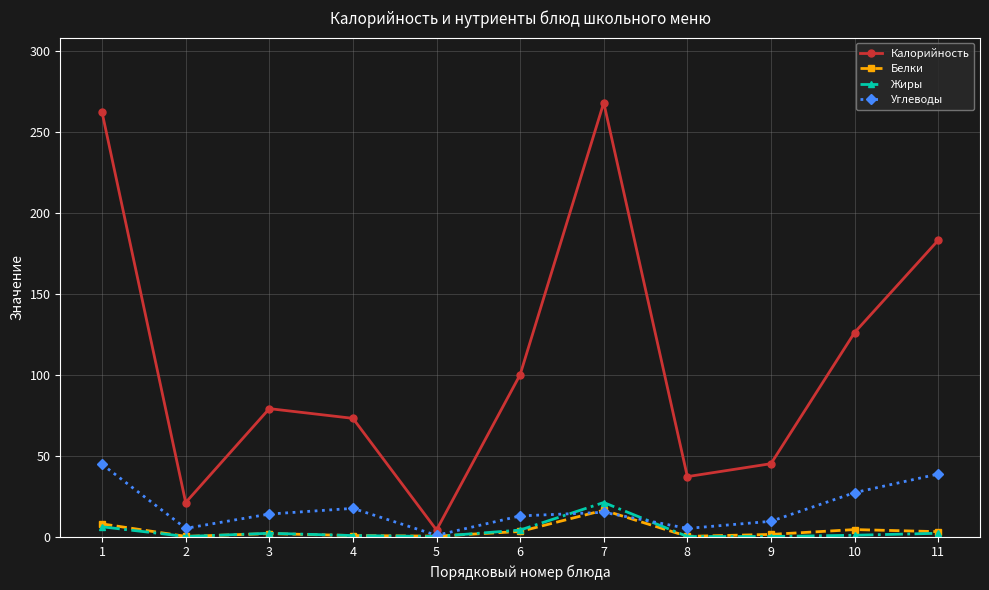

How many lines are shown in the chart?

4